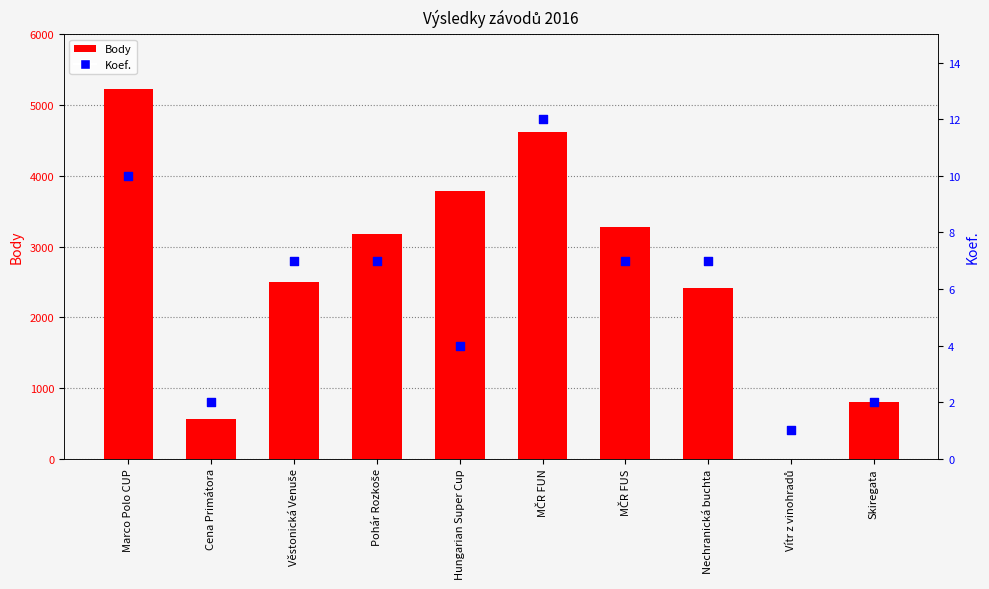

What is the total value across all series at Skiregata?

806